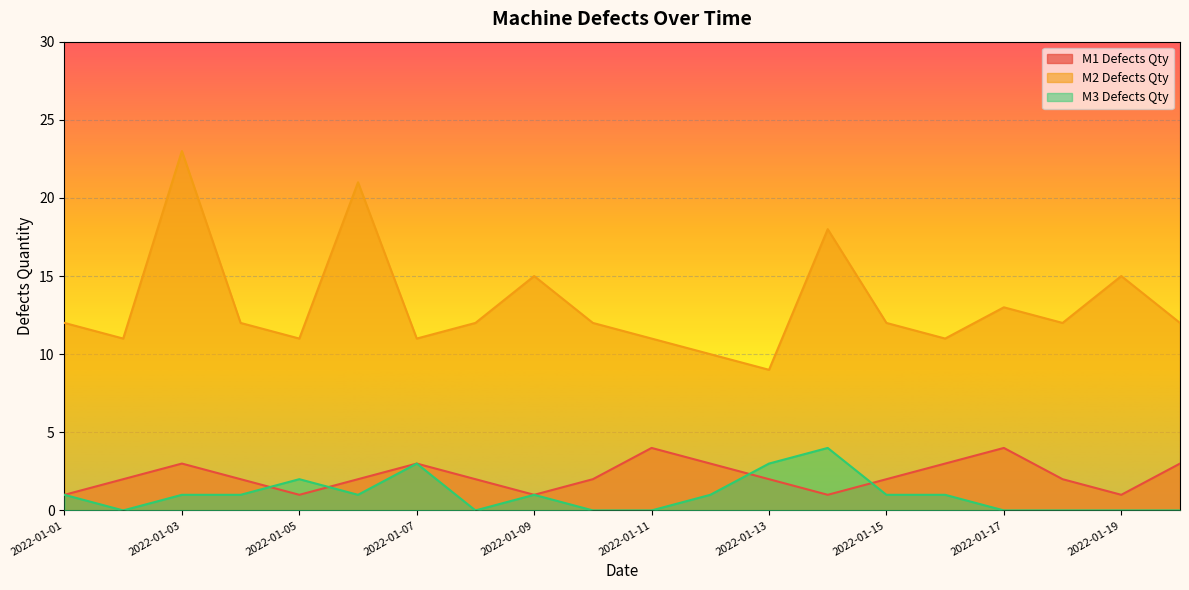

How many lines are shown in the chart?

3